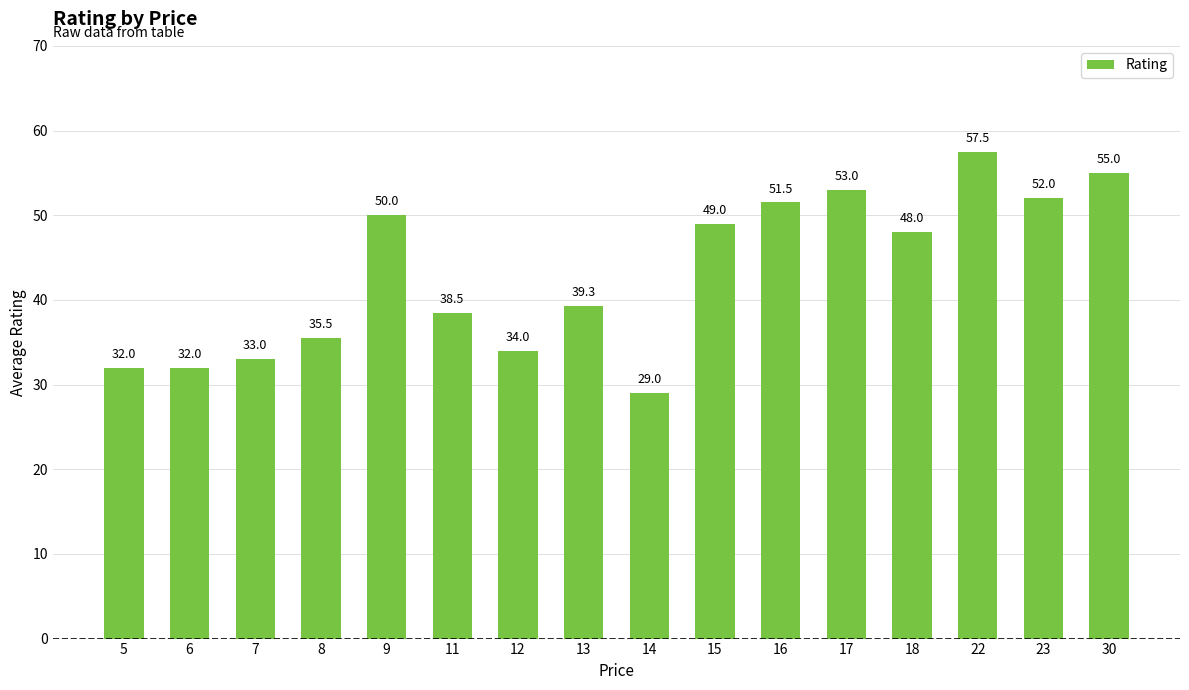

At which label does the data first exceed 48?

9